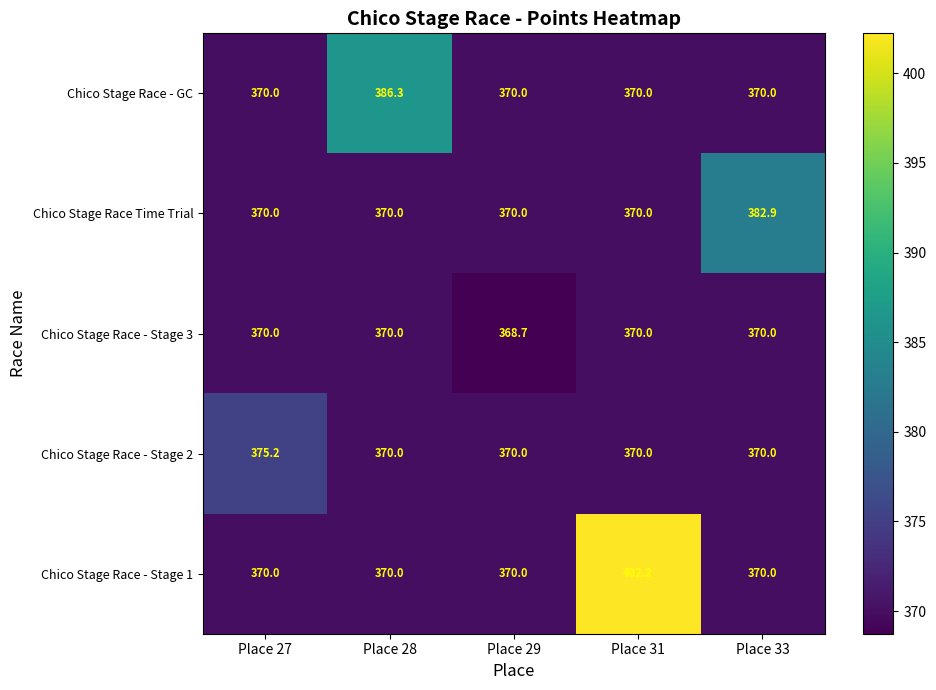

Which series has the widest spread of values?

Chico Stage Race - Stage 1